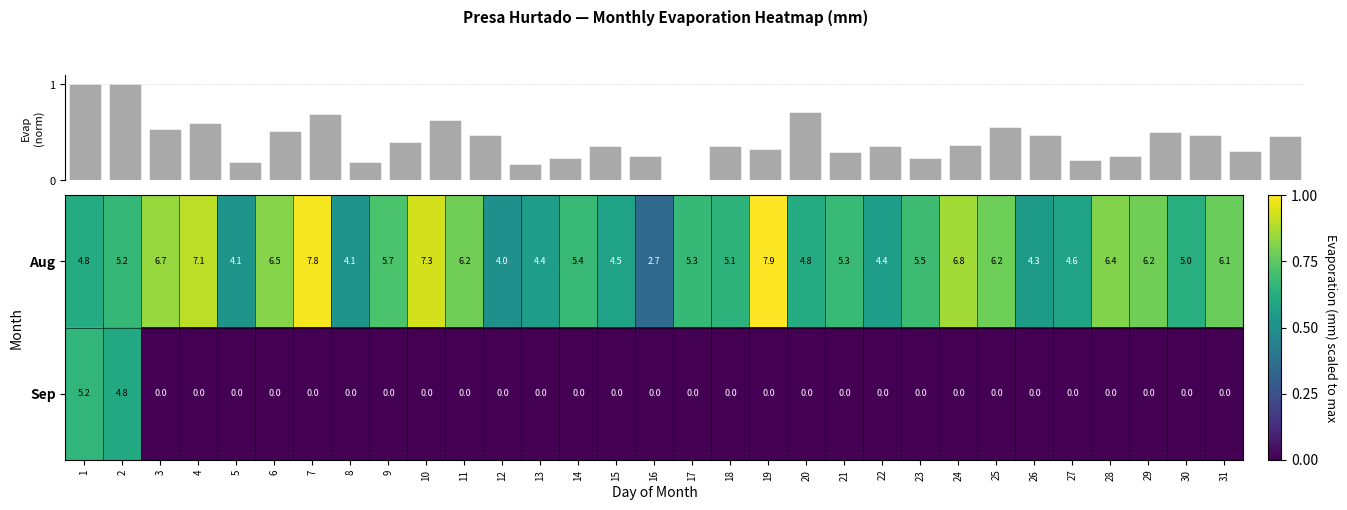

What is the sum of the Aug values at 13 and 28?

10.8